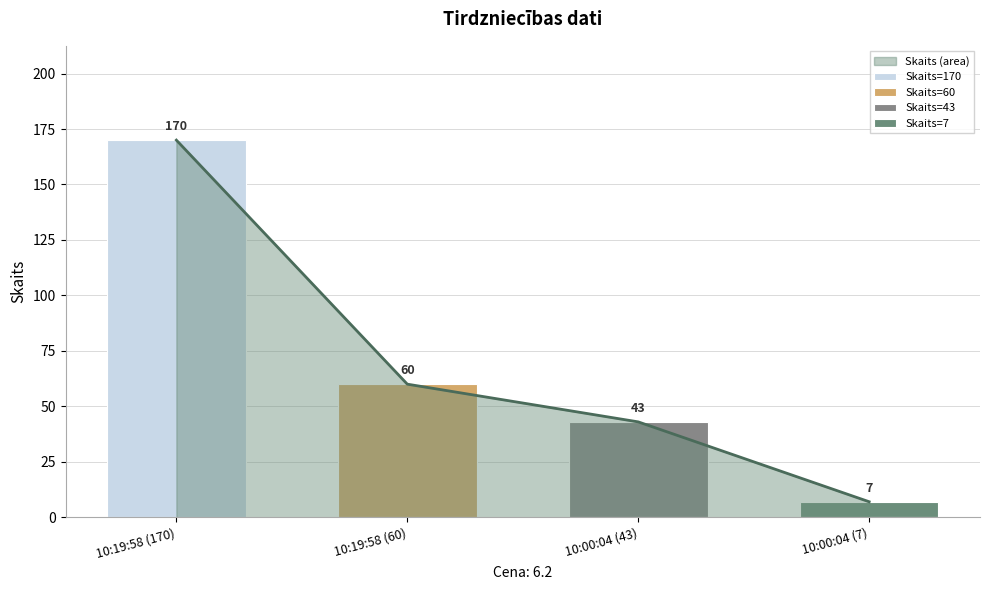

Reading right to left, what are all the values shown in this chart?

7	43	60	170